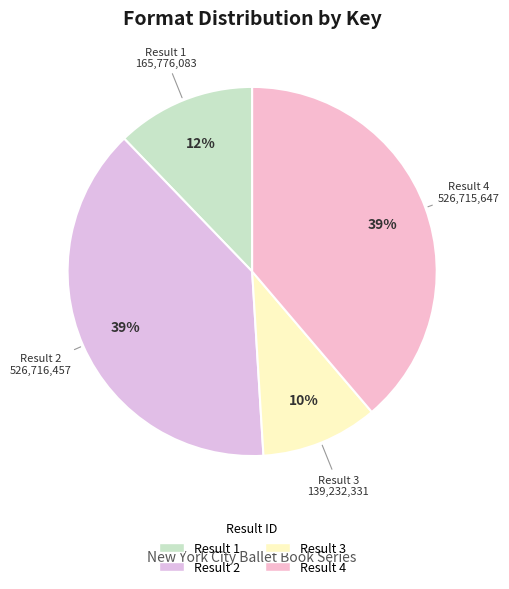

True or false: Result 3 accounts for 10% of the total.

True